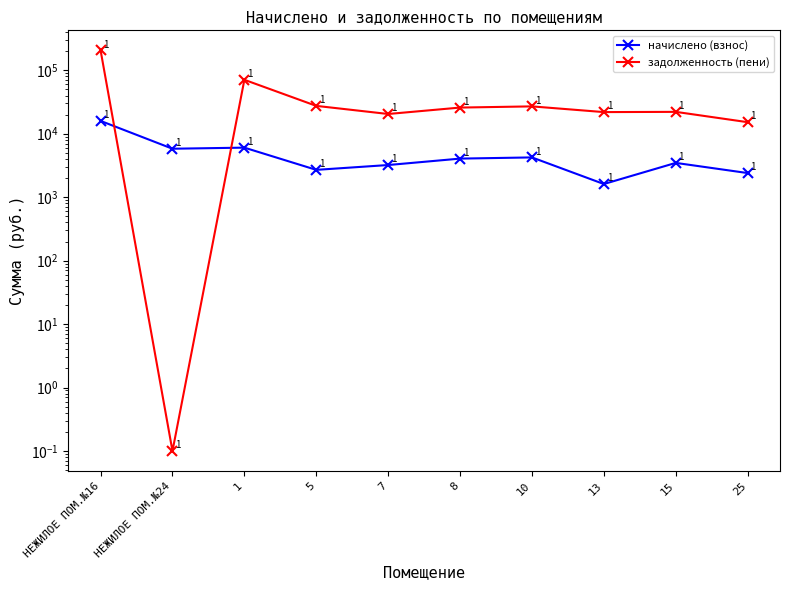

Read the начислено (взнос) value at 8.

4056.8